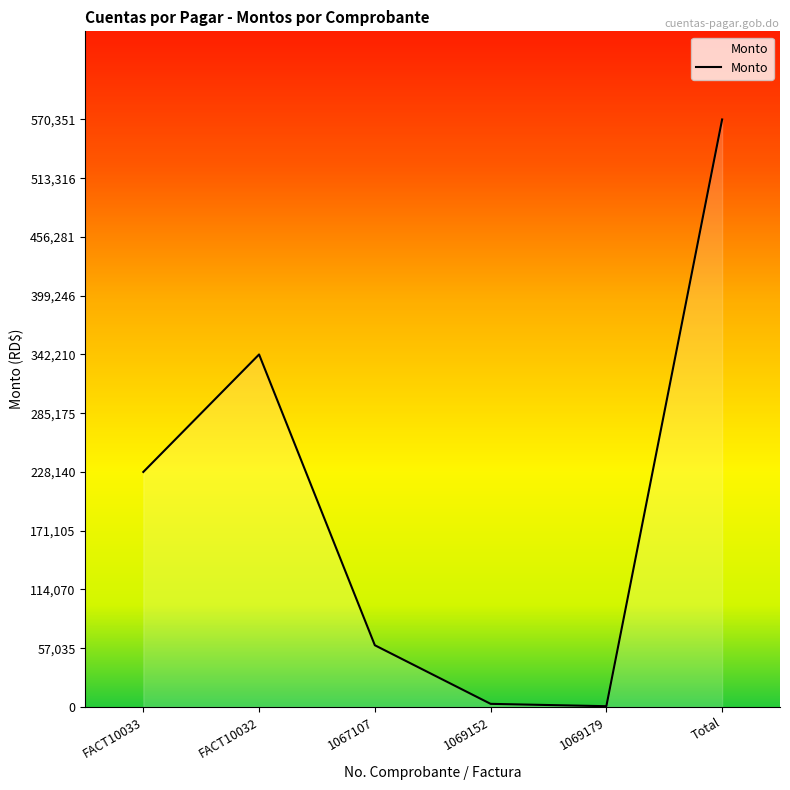

True or false: there are more than 0 points higher than both neighbors.

True